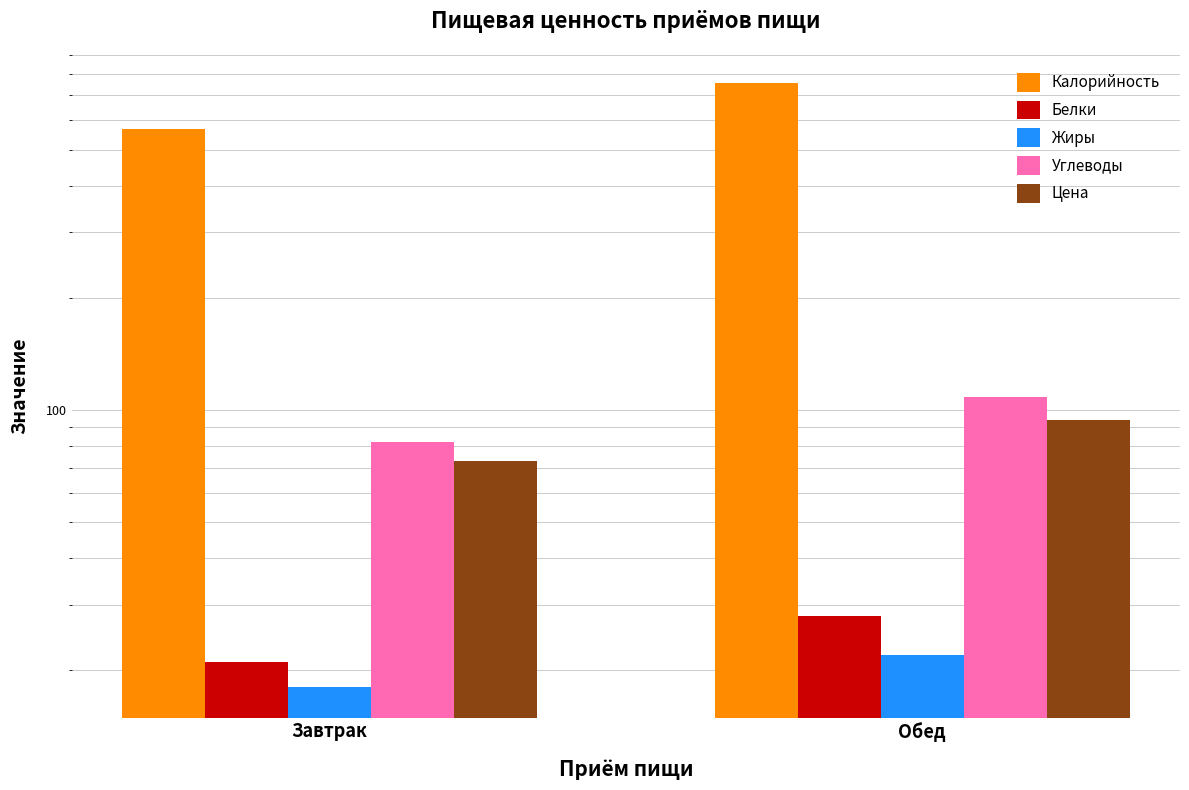

At which category is the sum across all series the highest?

Обед